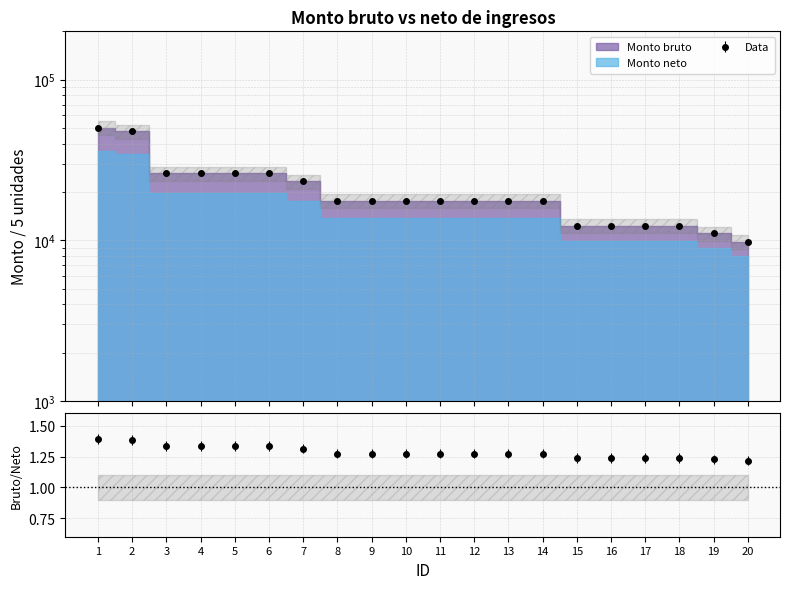

List the labels in order of value, smallest first.

20, 19, 15, 16, 17, 18, 8, 9, 10, 11, 12, 13, 14, 7, 3, 4, 5, 6, 2, 1